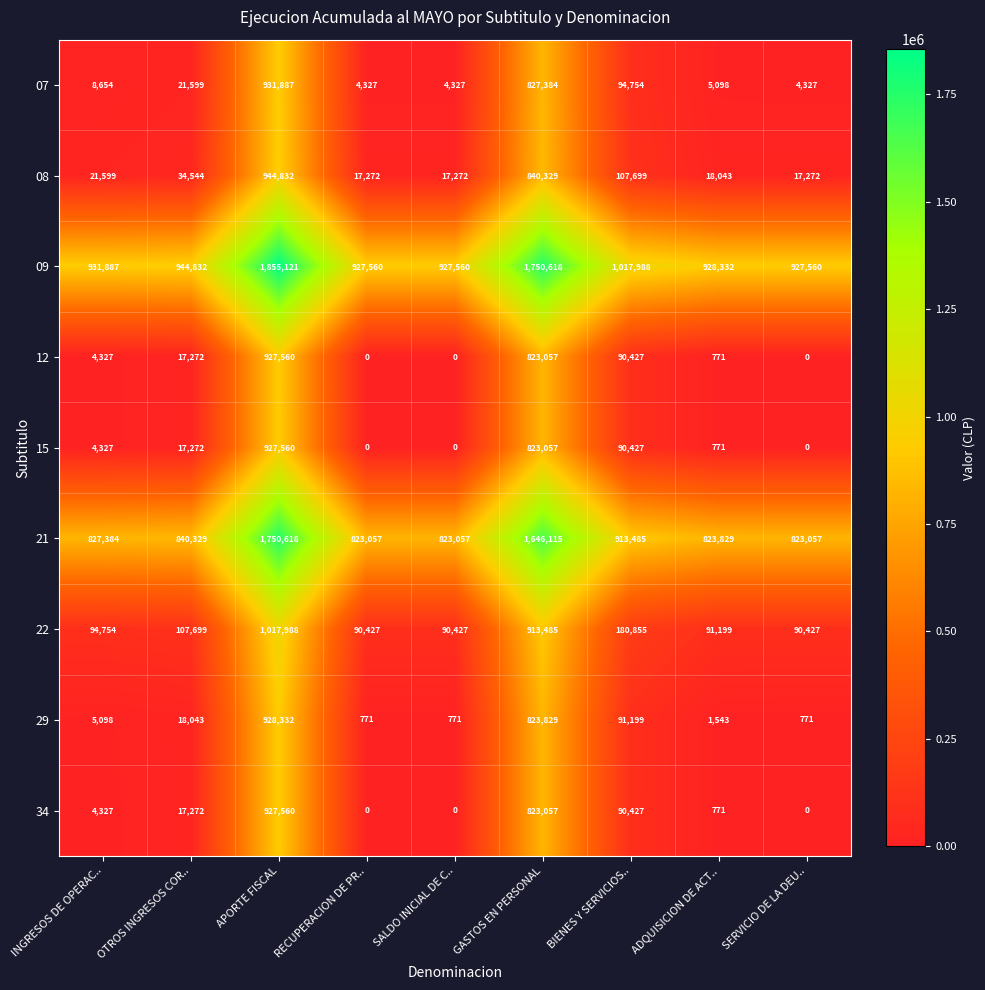

What is the lowest value of the 21 series?

823057